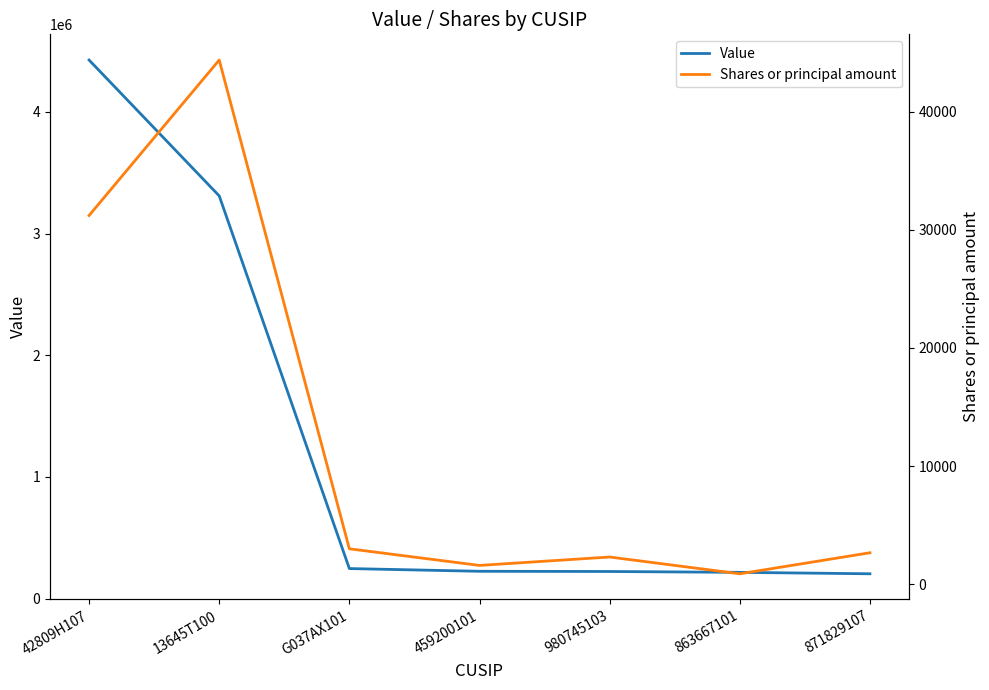

At how many categories does at least one series exceed 2369735?

2